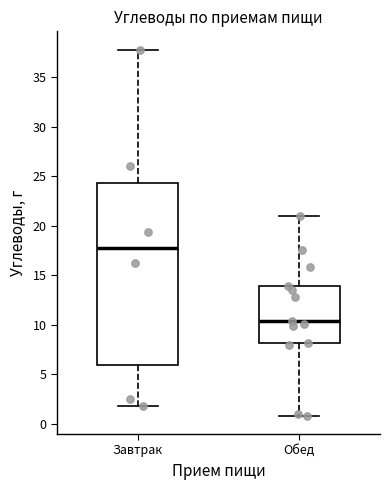

Which box has the lowest median line?

Обед